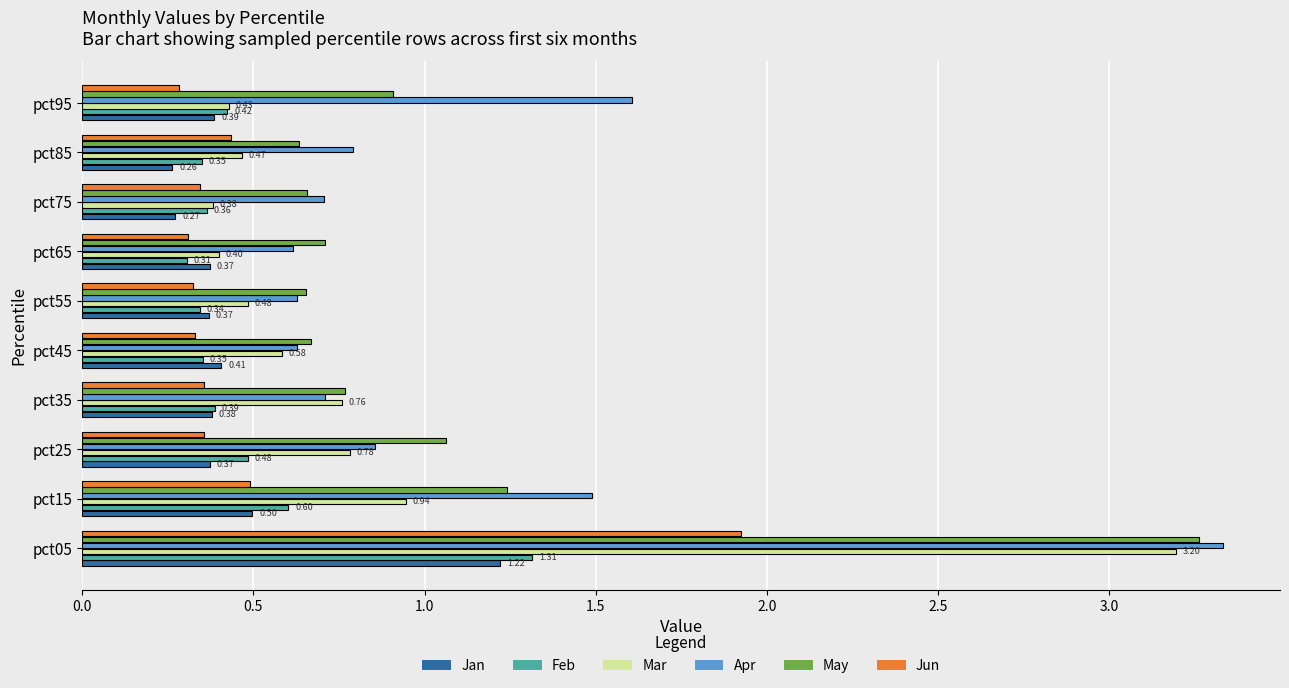

Which series has the largest range (max minus min)?

Mar